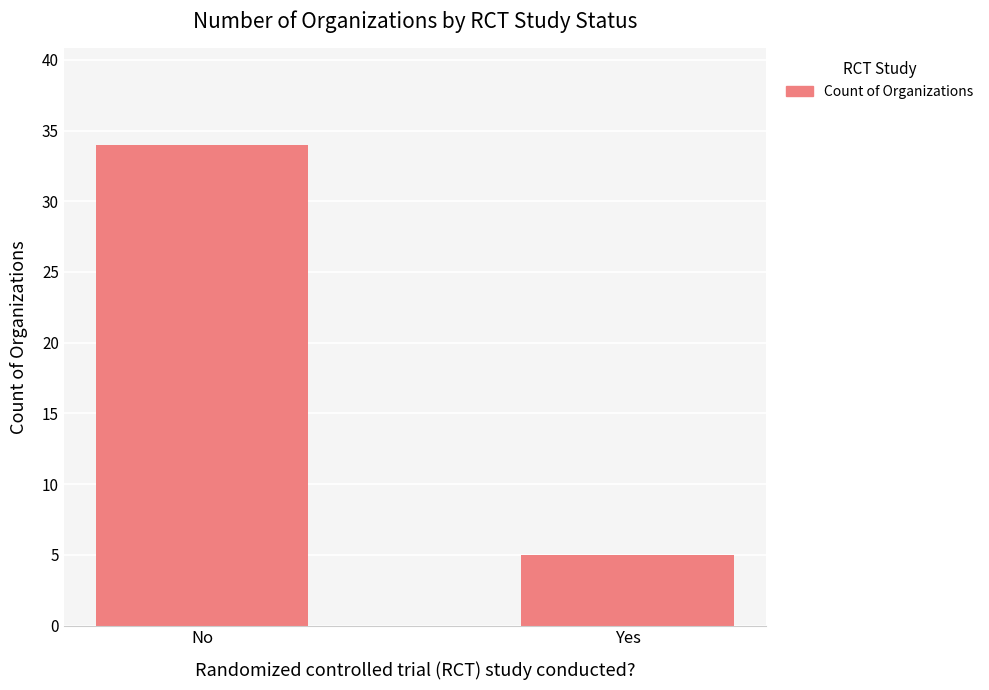

The chart shows a value of 18 at No. True or false?

False